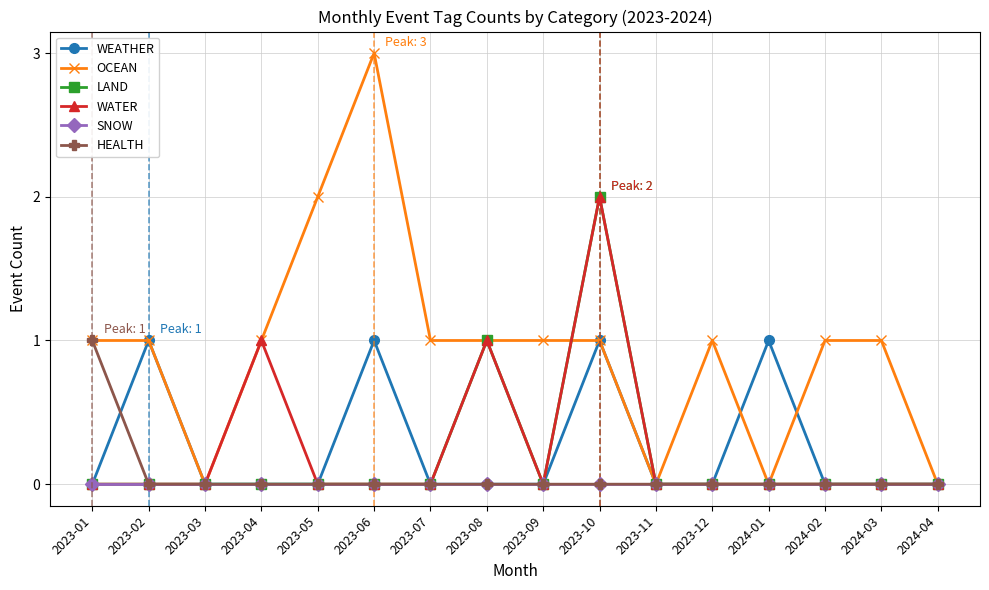

What is the value of the OCEAN point at the 2nd from the left?

1